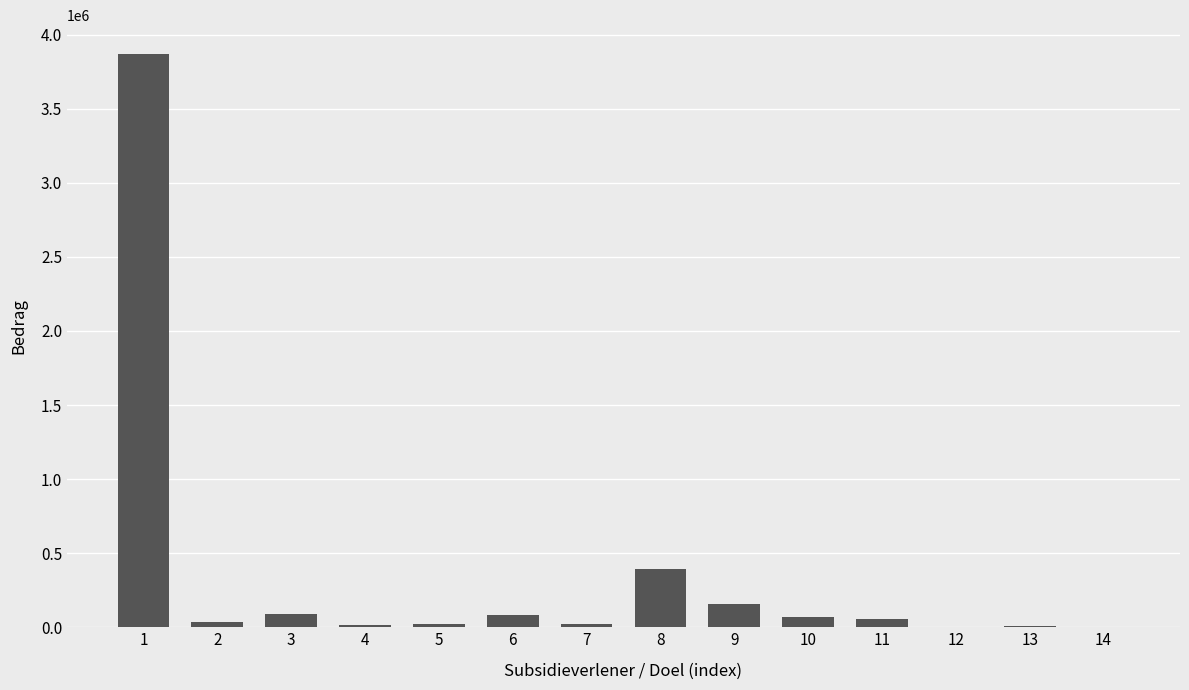

How many series are shown in this chart?

1